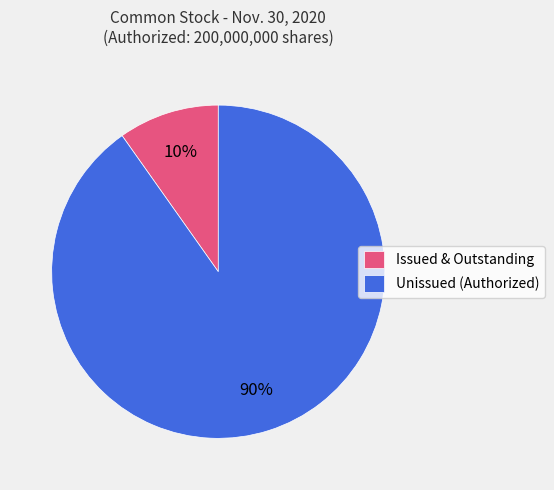

Between Unissued (Authorized) and Issued & Outstanding, which is larger?

Unissued (Authorized)